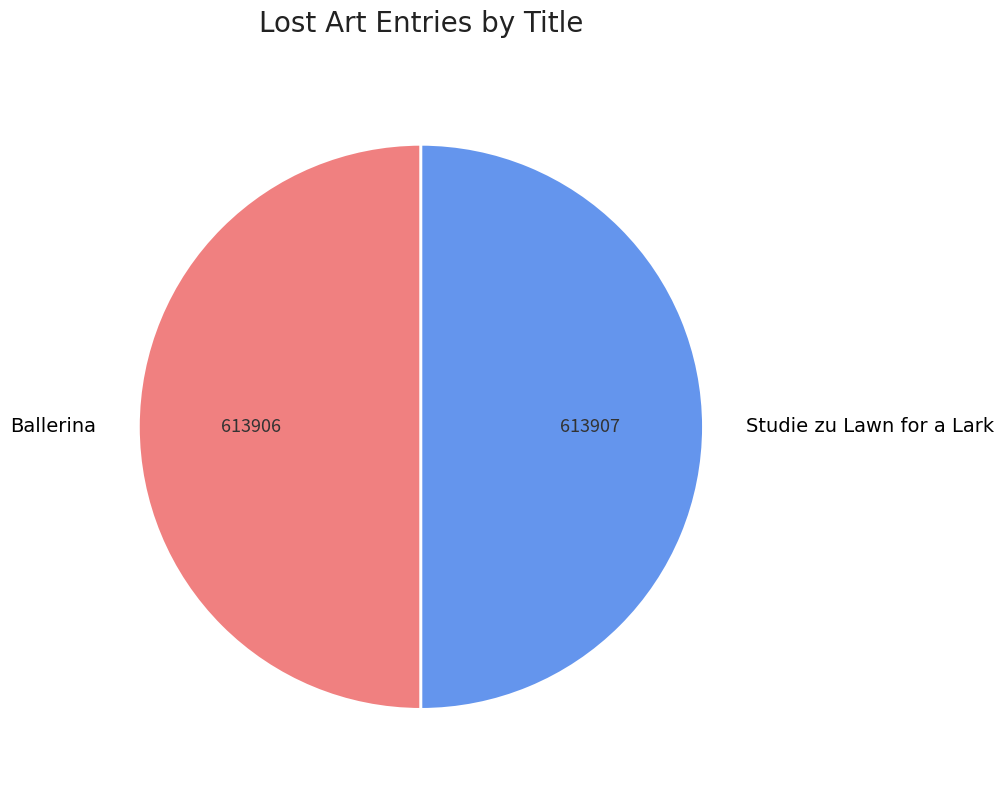

Count the number of slices in the pie.

2